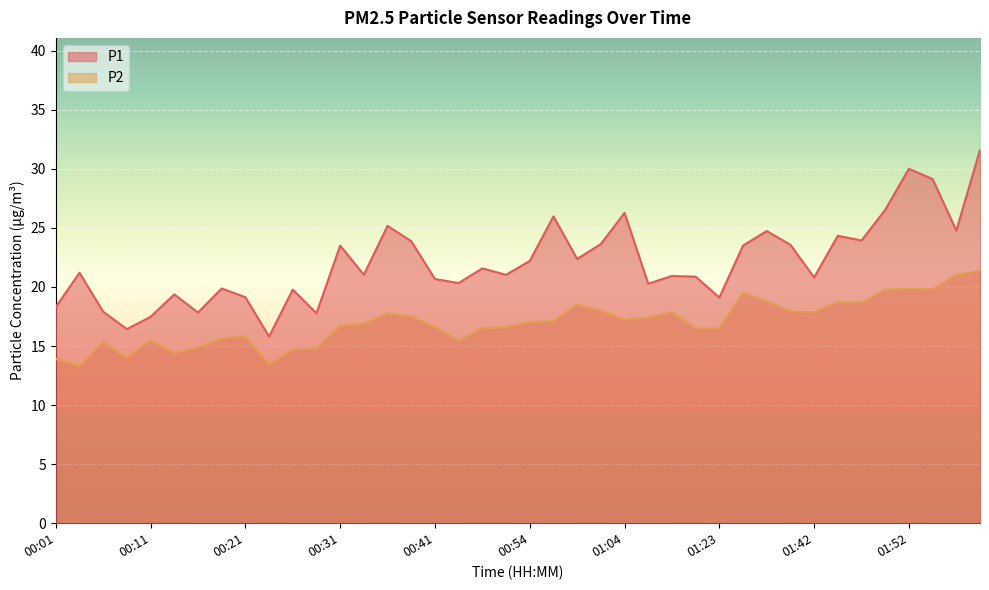

How many data points in P2 are less than 17?

20